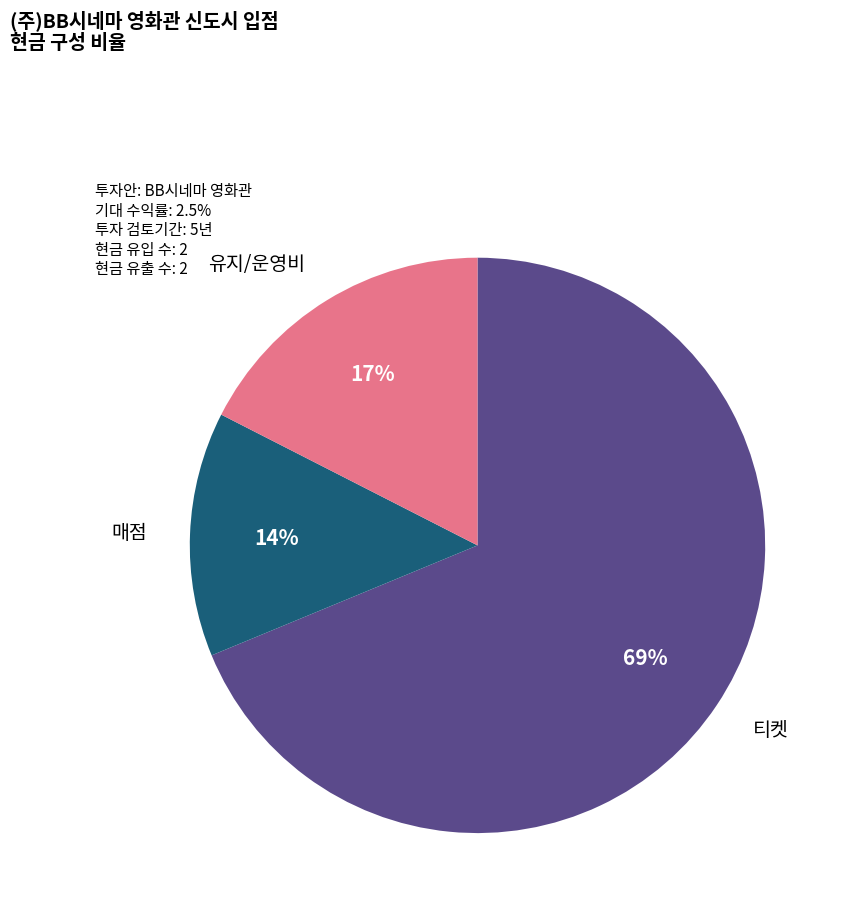

To the nearest percent, what is the difference between the largest and smallest slice percentages?

55%